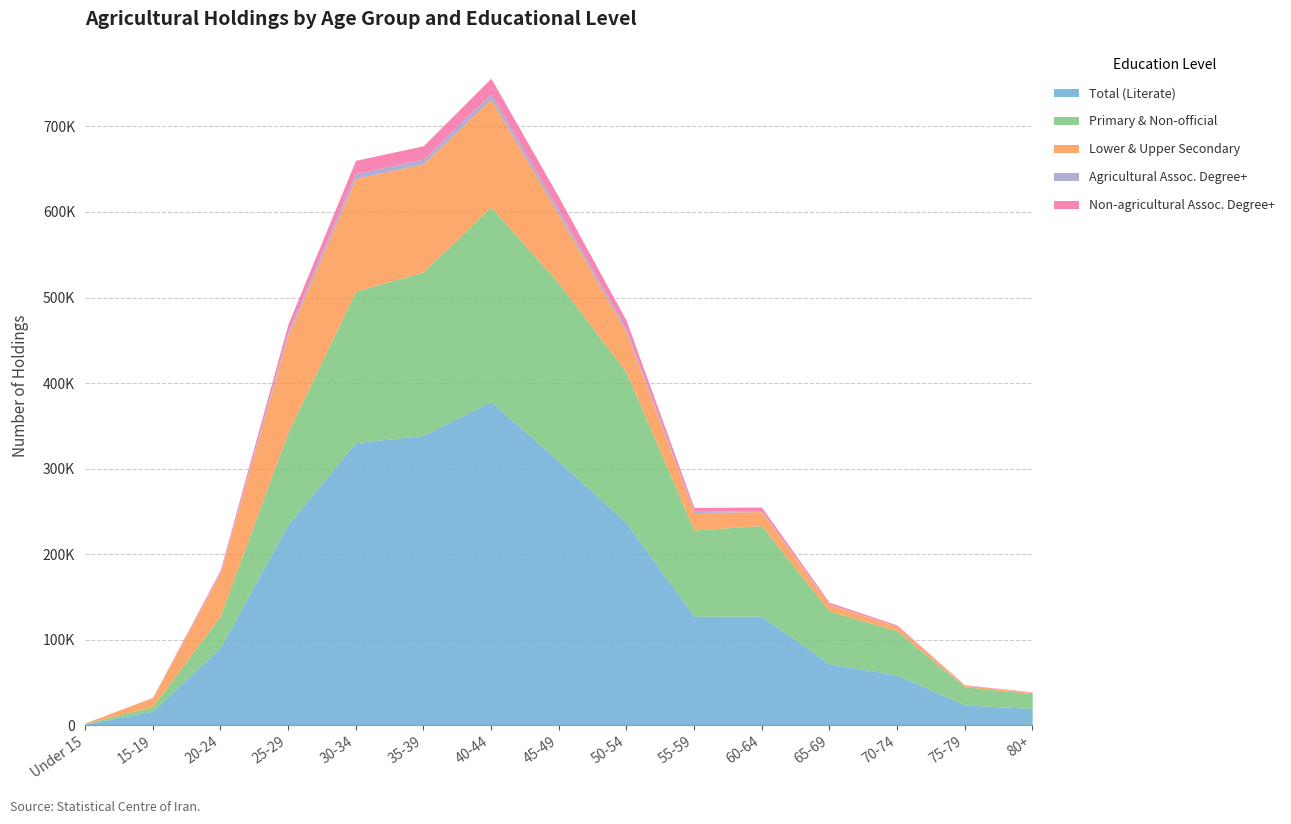

List the labels in order of Agricultural Assoc. Degree+ value, smallest first.

Under 15, 75-79, 15-19, 80+, 70-74, 65-69, 60-64, 55-59, 20-24, 50-54, 25-29, 45-49, 35-39, 30-34, 40-44